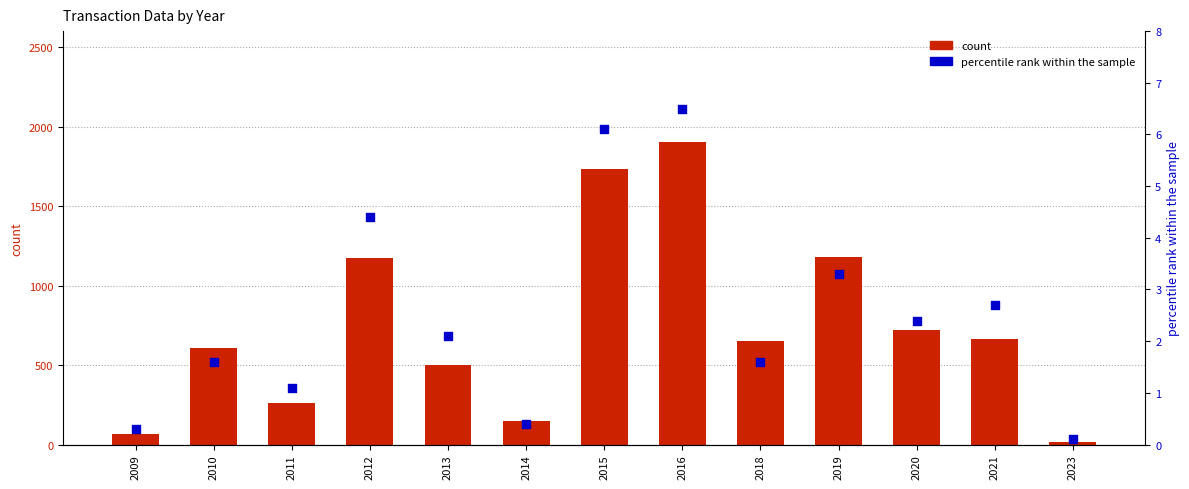

What is the total value across all series at 2010?

611.6